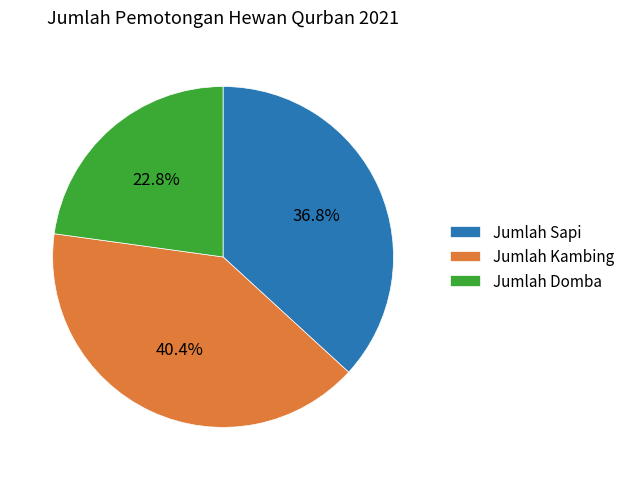

How much of the chart is everything except Jumlah Kambing?

59.6%